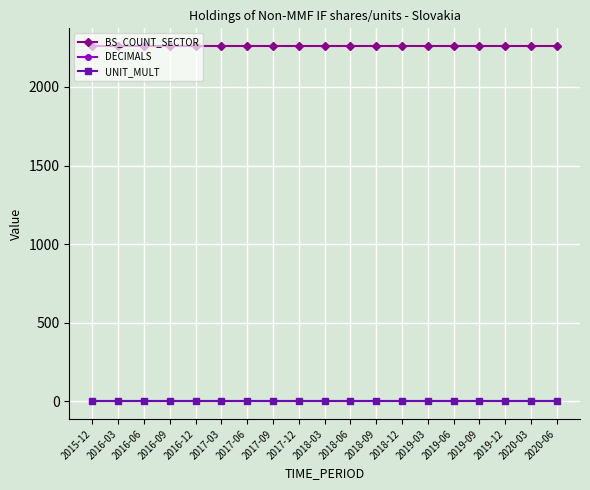

Which series has the largest total across all categories?

BS_COUNT_SECTOR